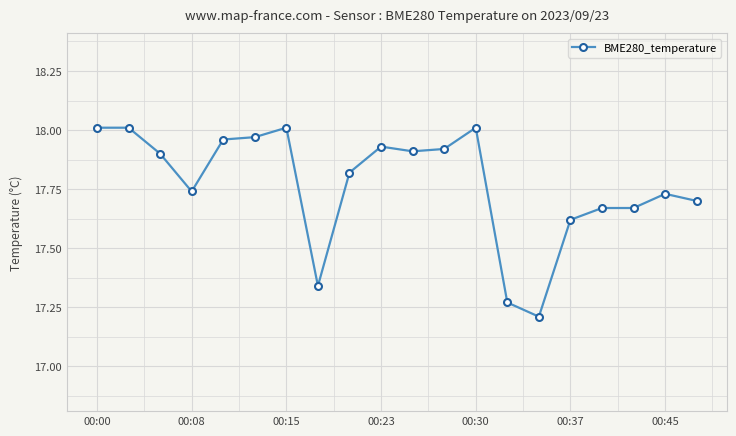

What is the sum of all values?

355.4